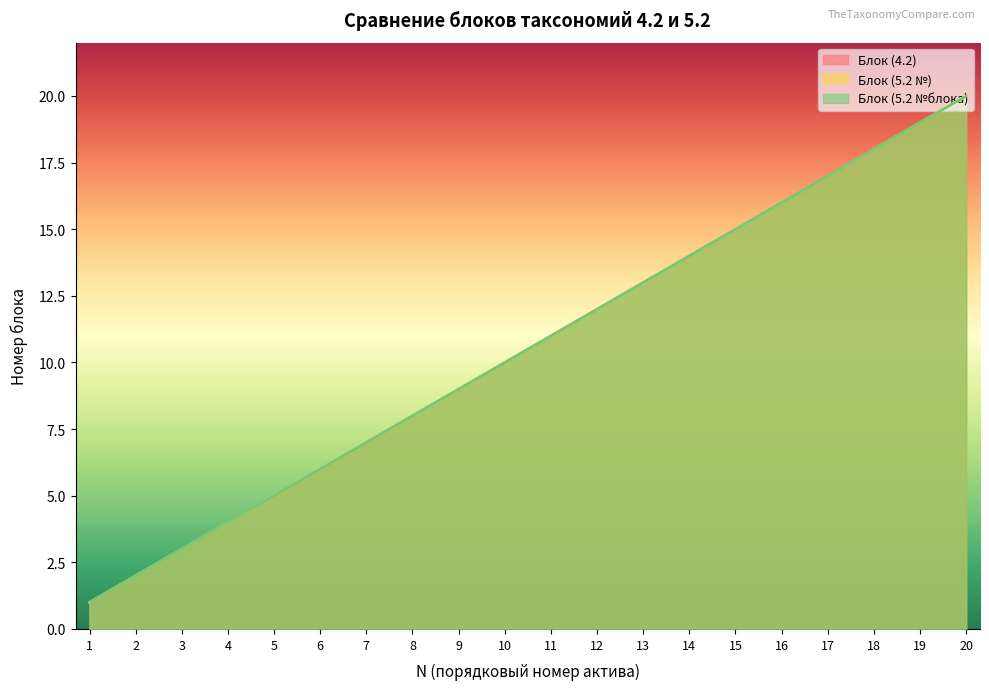

Which series changed the most between 7 and 12?

Блок (4.2)